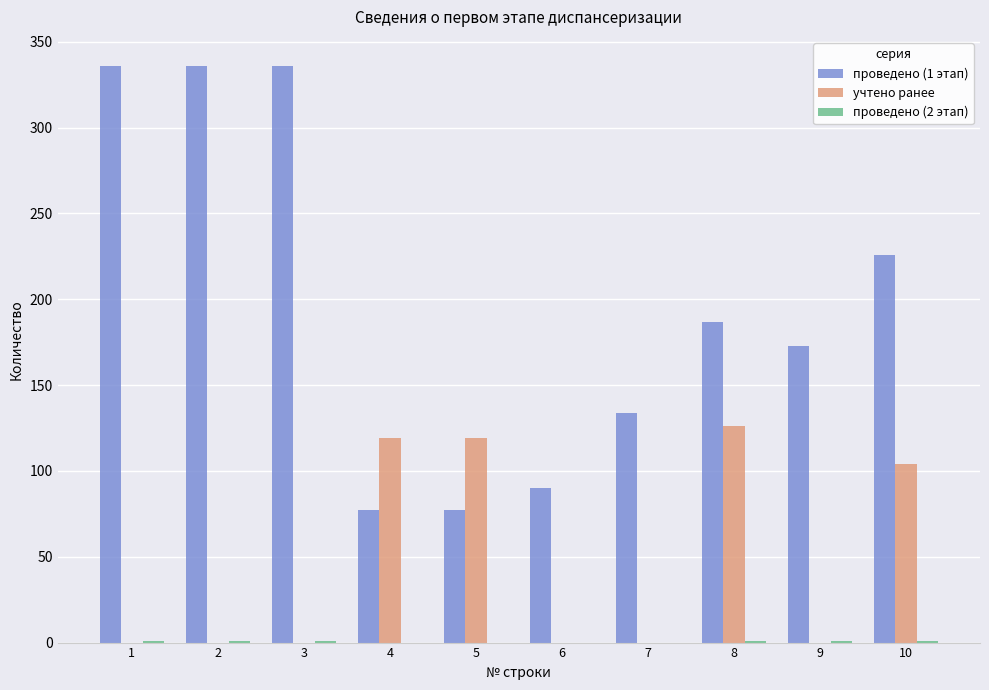

What is the greatest value displayed?

336